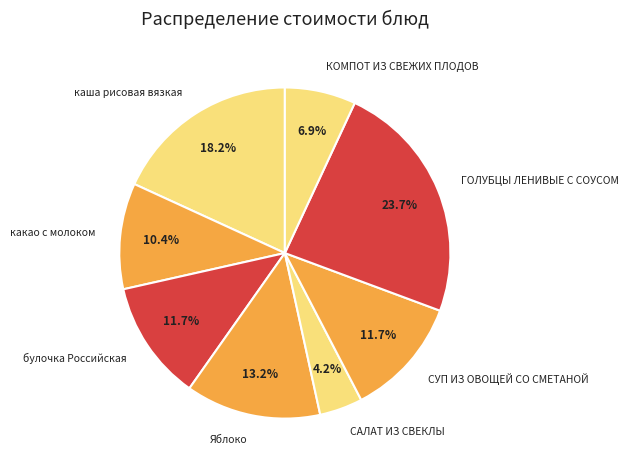

Is СУП ИЗ ОВОЩЕЙ СО СМЕТАНОЙ the majority of the pie?

No